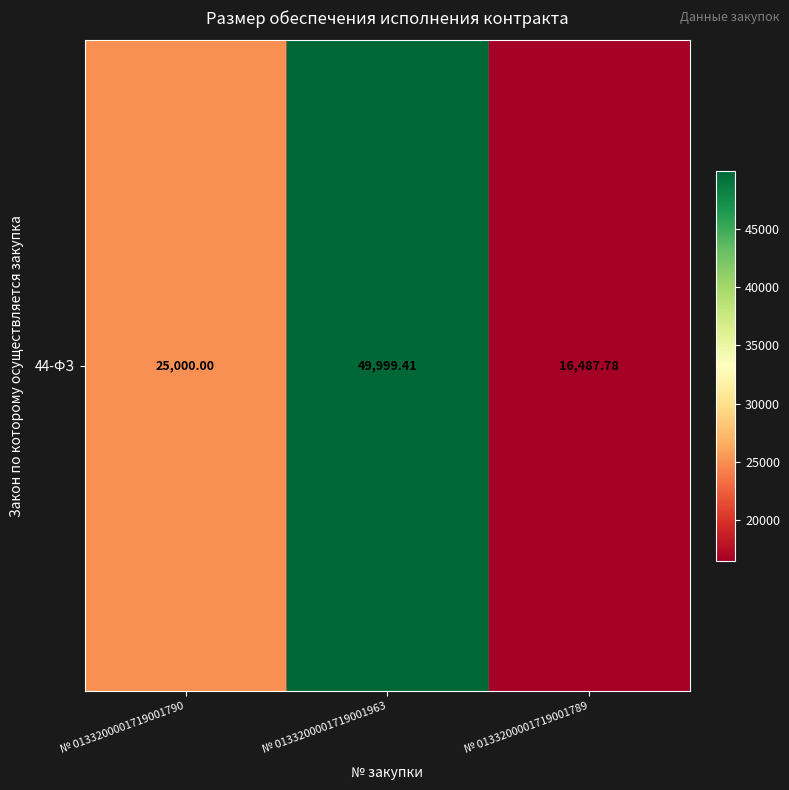

What is the difference between the maximum and minimum values?

33511.6